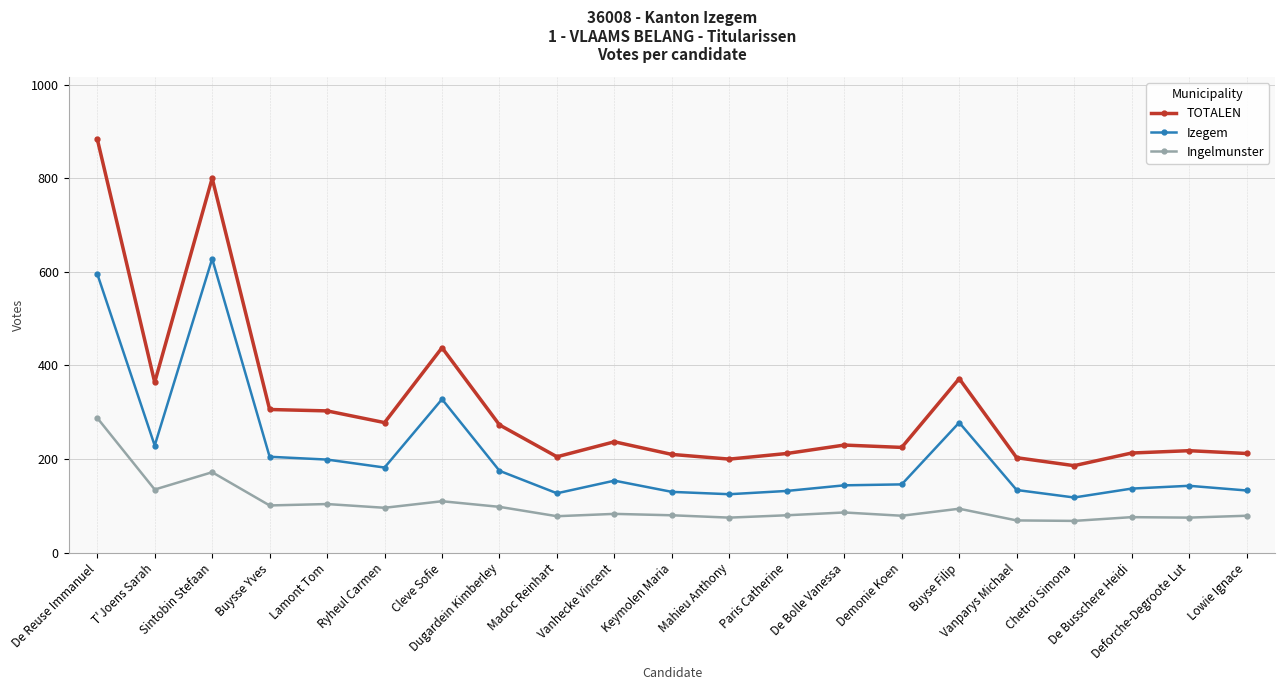

The value of Ingelmunster at Chetroi Simona is 68. True or false?

True